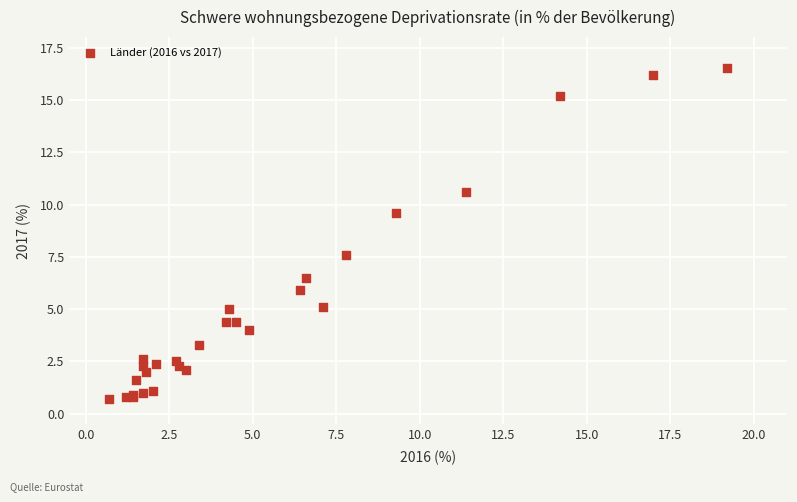

What Y value in the scatter plot is closest to 8?

7.6